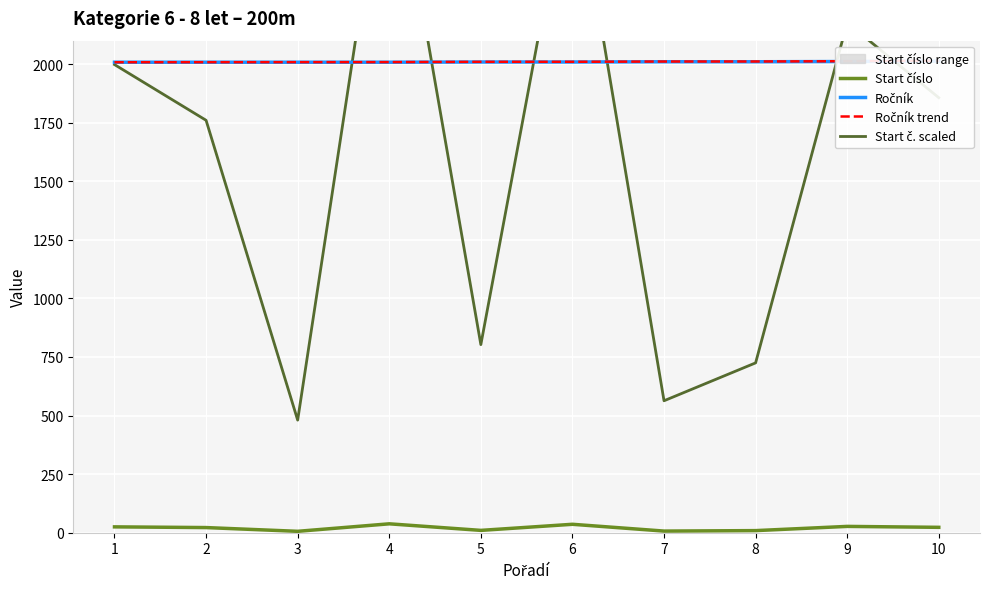

How many data points in Start č. scaled are above 1856?

5